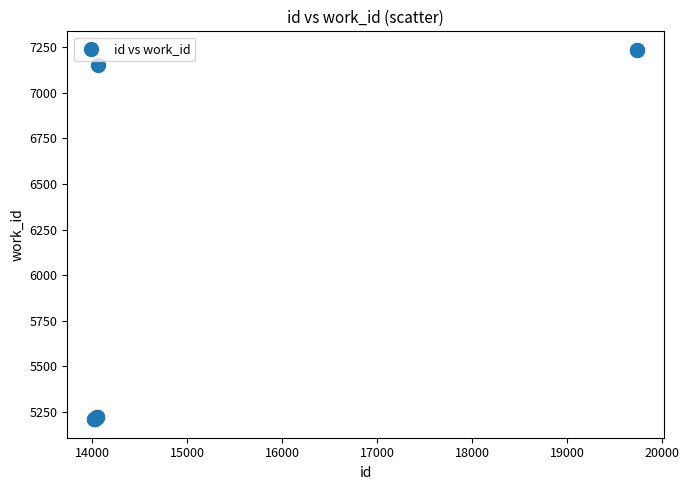

What Y value in the scatter plot is closest to 6223?

7151